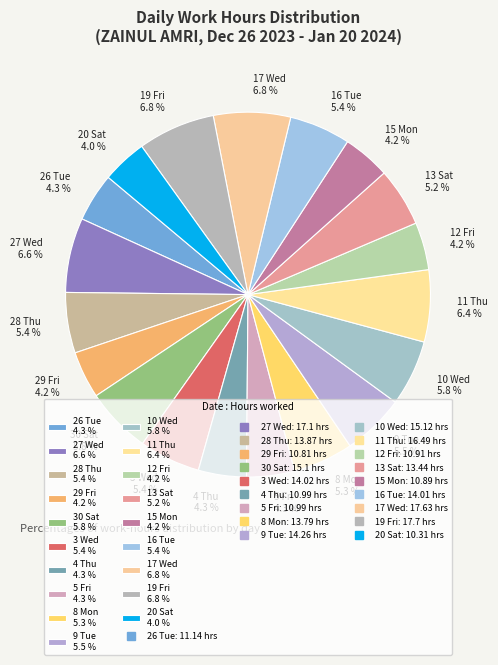

Combined, do 8 Mon 5.3 % and 16 Tue 5.4 % account for over 50%?

No